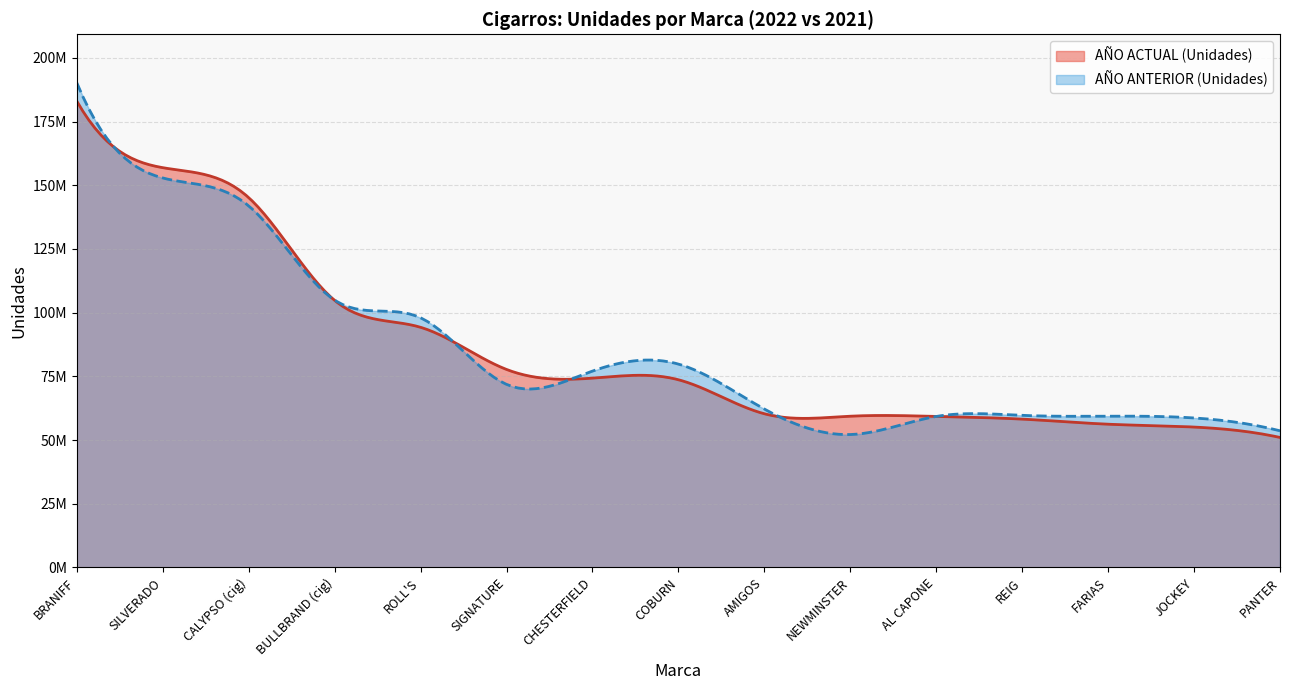

Is it true that AÑO ACTUAL (Unidades) equals 26468404 at NEWMINSTER?

False